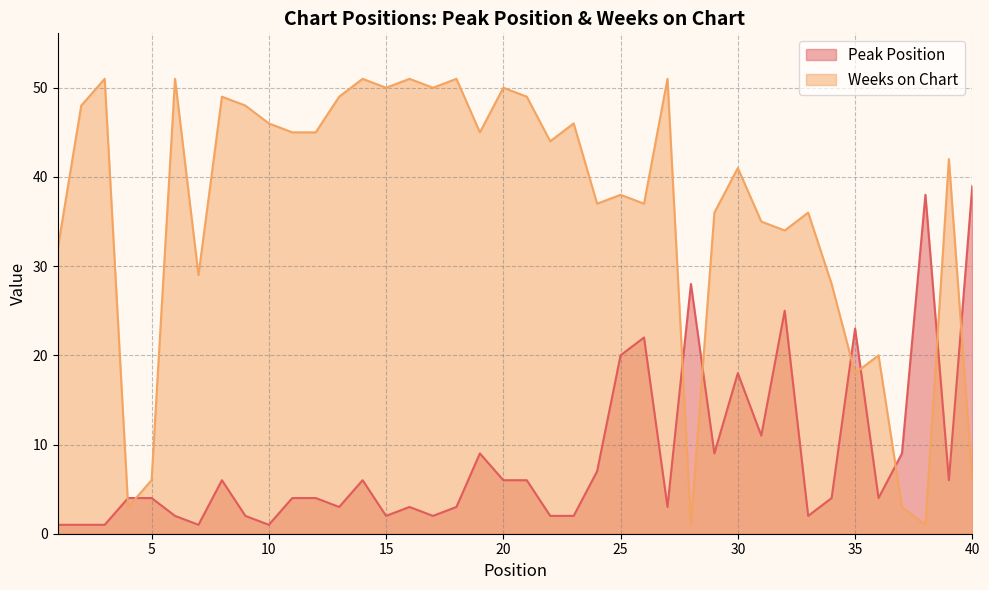

Which label corresponds to the smallest value in the chart?

1